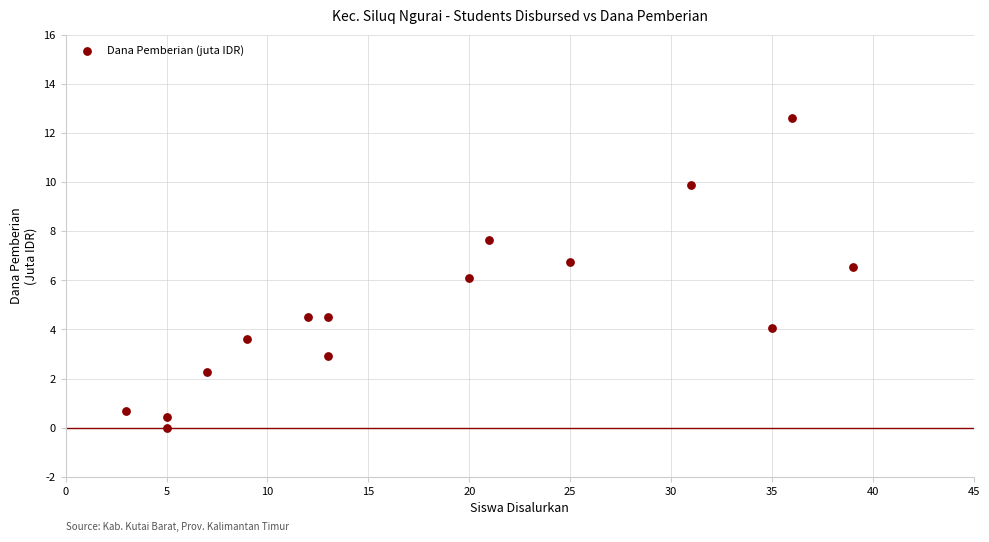

What is the range of Y values (max minus min)?

12.6